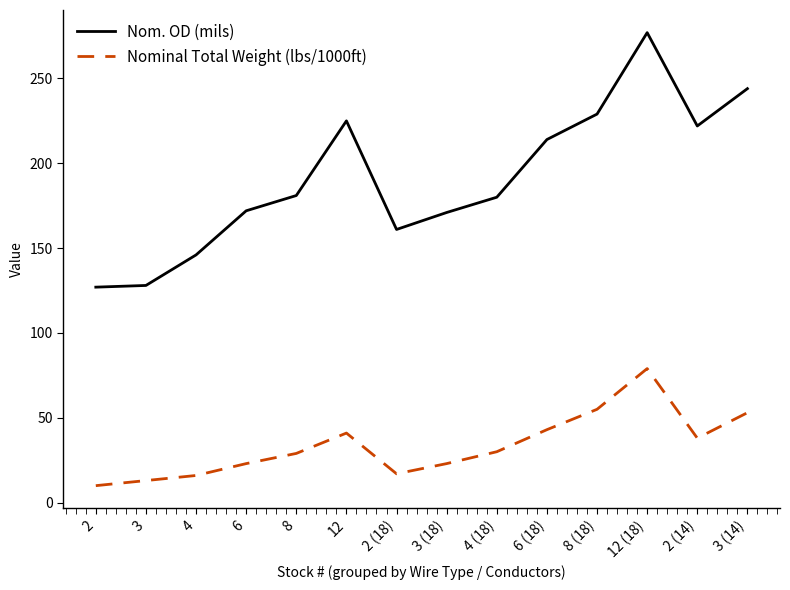

At which category does Nominal Total Weight (lbs/1000ft) reach its first local peak?

12